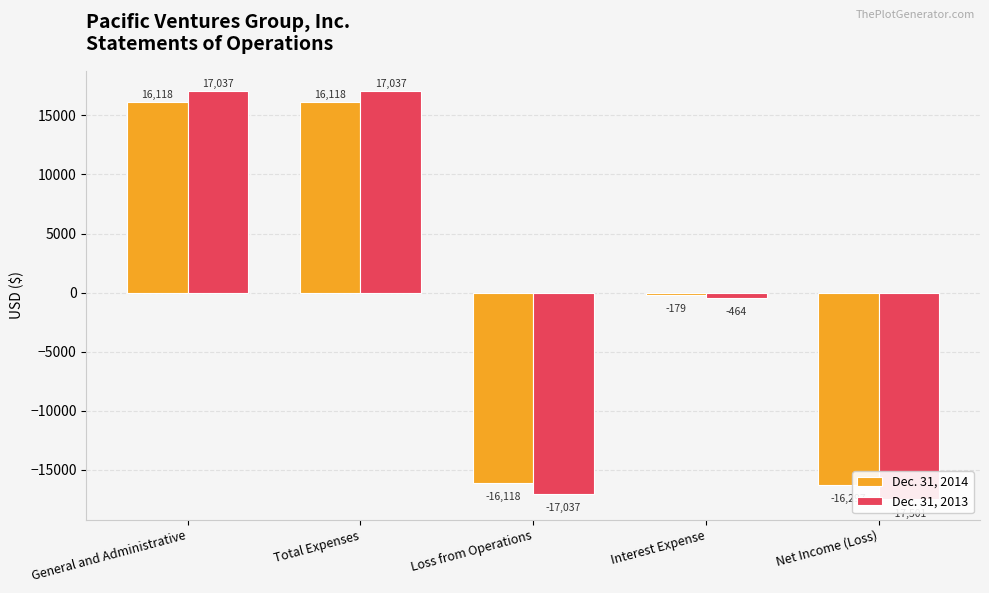

List the series in order of their peak value, highest first.

Dec. 31, 2013, Dec. 31, 2014